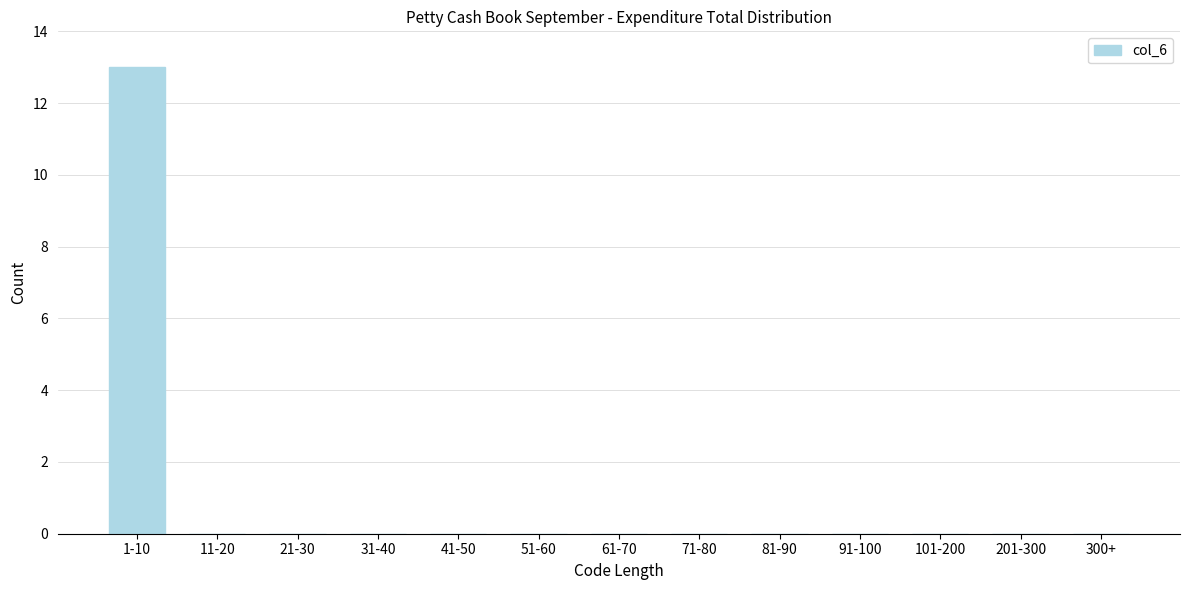

Reading left to right, what are all the values shown in this chart?

1-10=13	11-20=0	21-30=0	31-40=0	41-50=0	51-60=0	61-70=0	71-80=0	81-90=0	91-100=0	101-200=0	201-300=0	300+=0